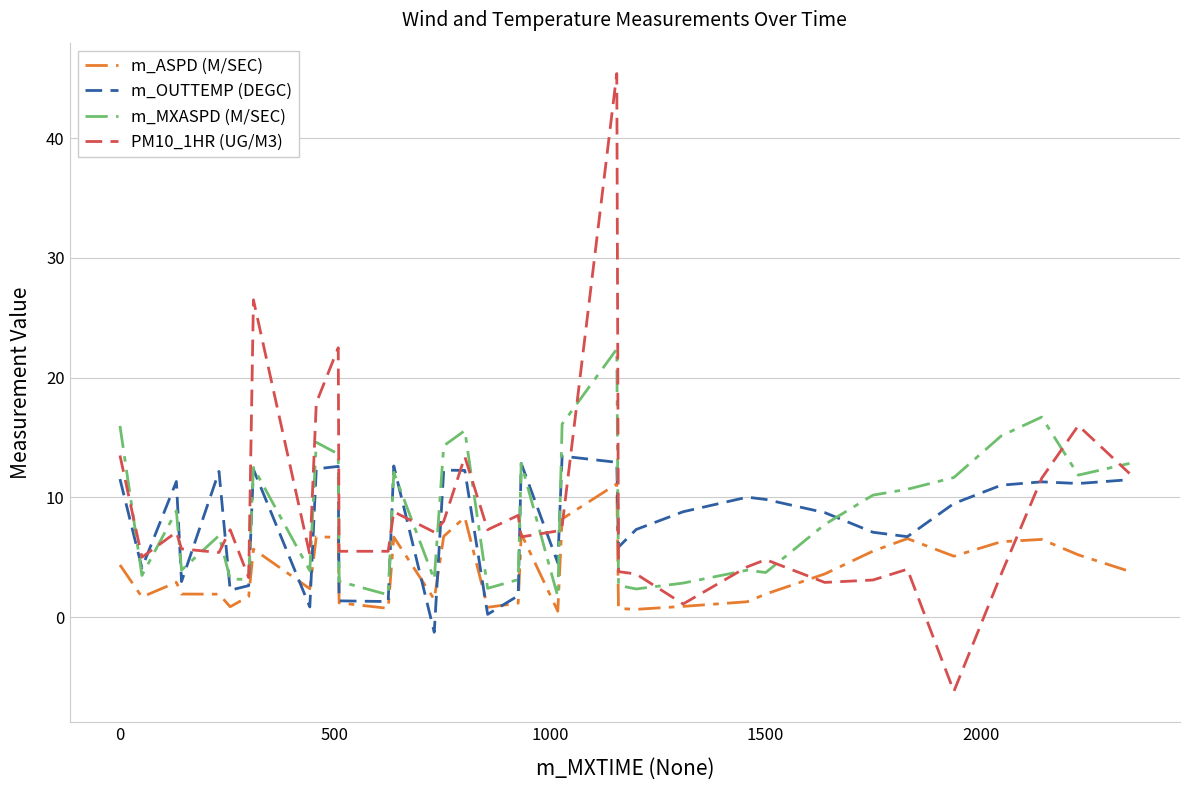

Which series has the largest range (max minus min)?

PM10_1HR (UG/M3)